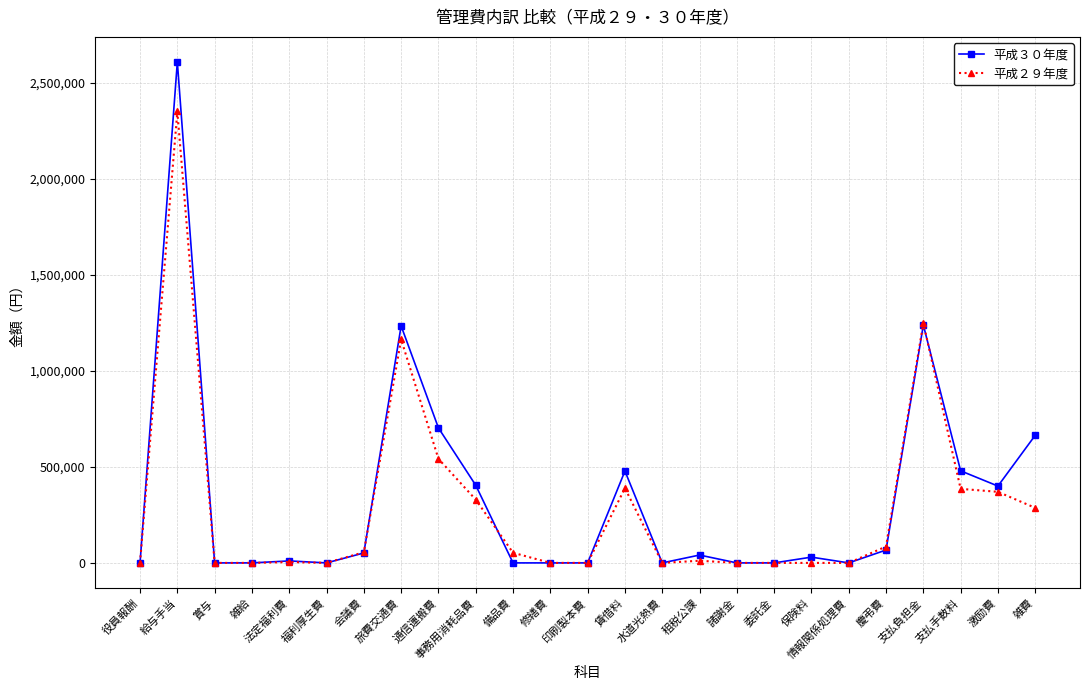

What is the greatest value displayed?

2608300